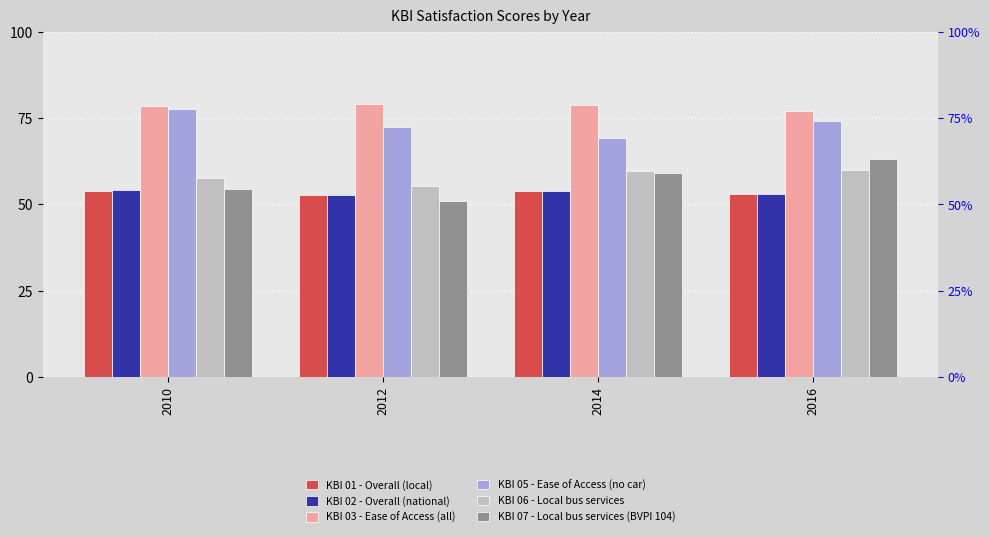

Which series has the largest total across all categories?

KBI 03 - Ease of Access (all)